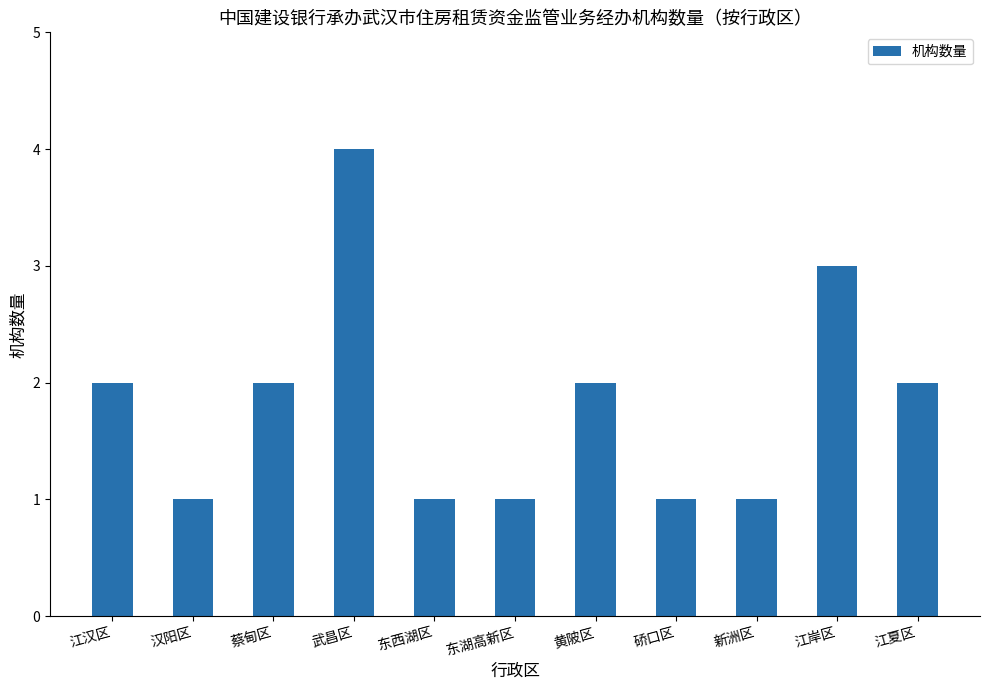

What is the maximum value shown in the chart?

4